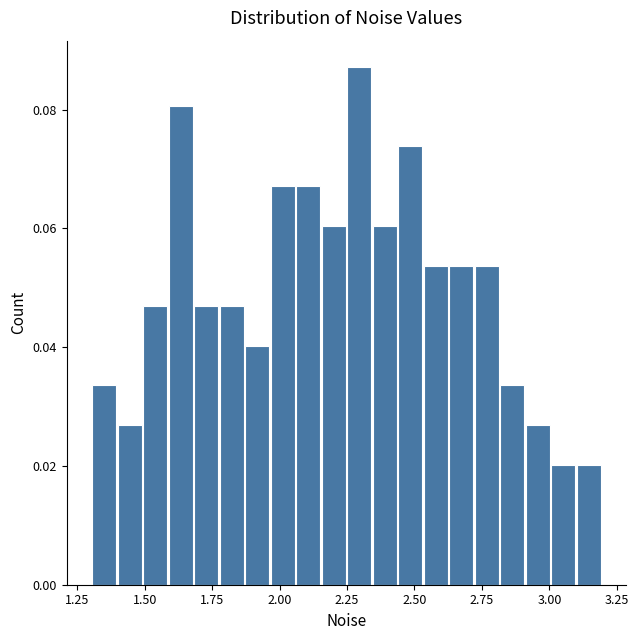

Read against the x-axis, roughly where is the centre of the tallest bar?

2.30